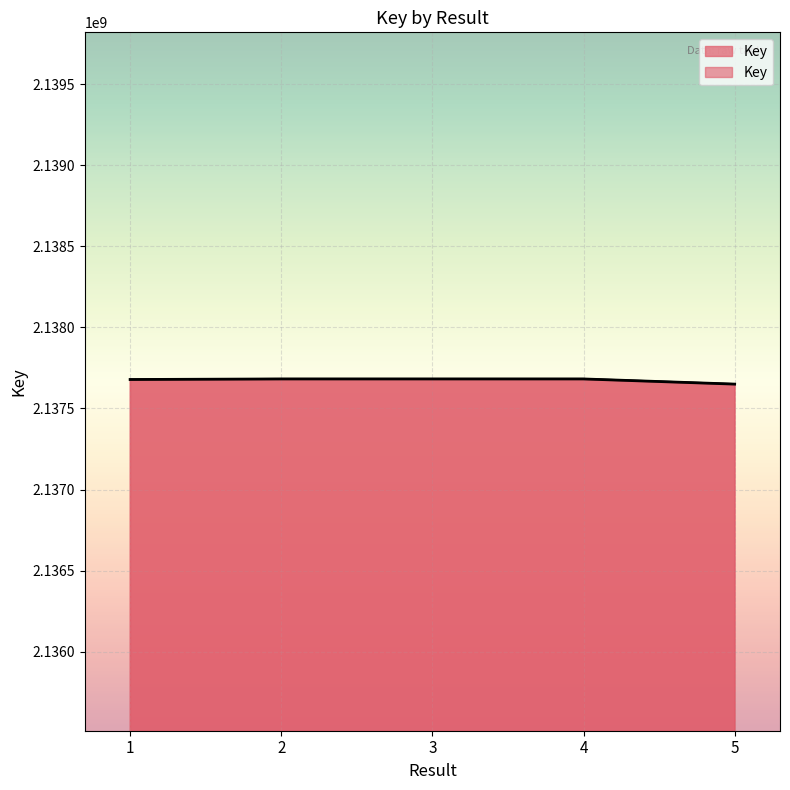

How many data points are above 2137682127?

2